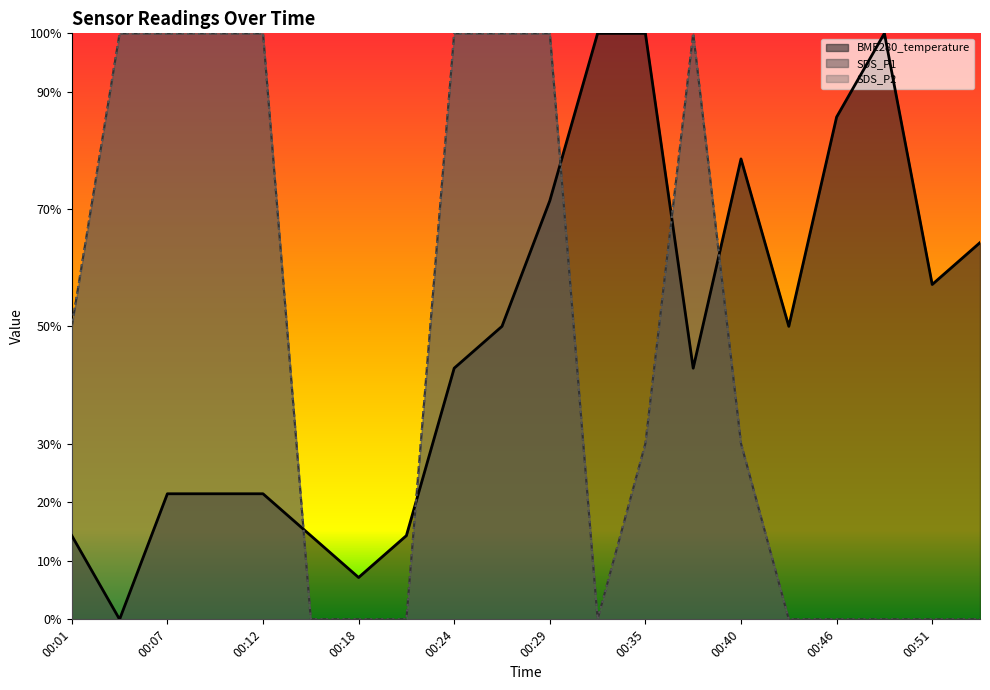

Rank the series by their maximum value, from lowest to highest.

SDS_P1, SDS_P2, BME280_temperature